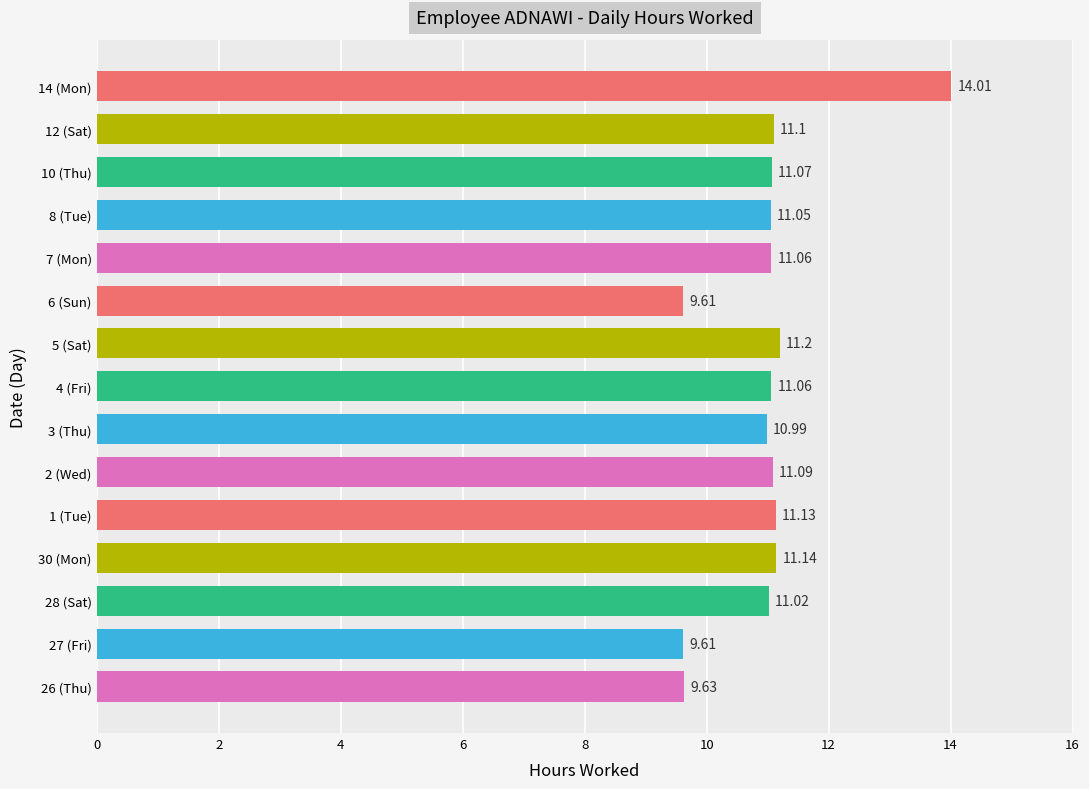

What is the sum of the values at 2 (Wed) and 5 (Sat)?

22.3